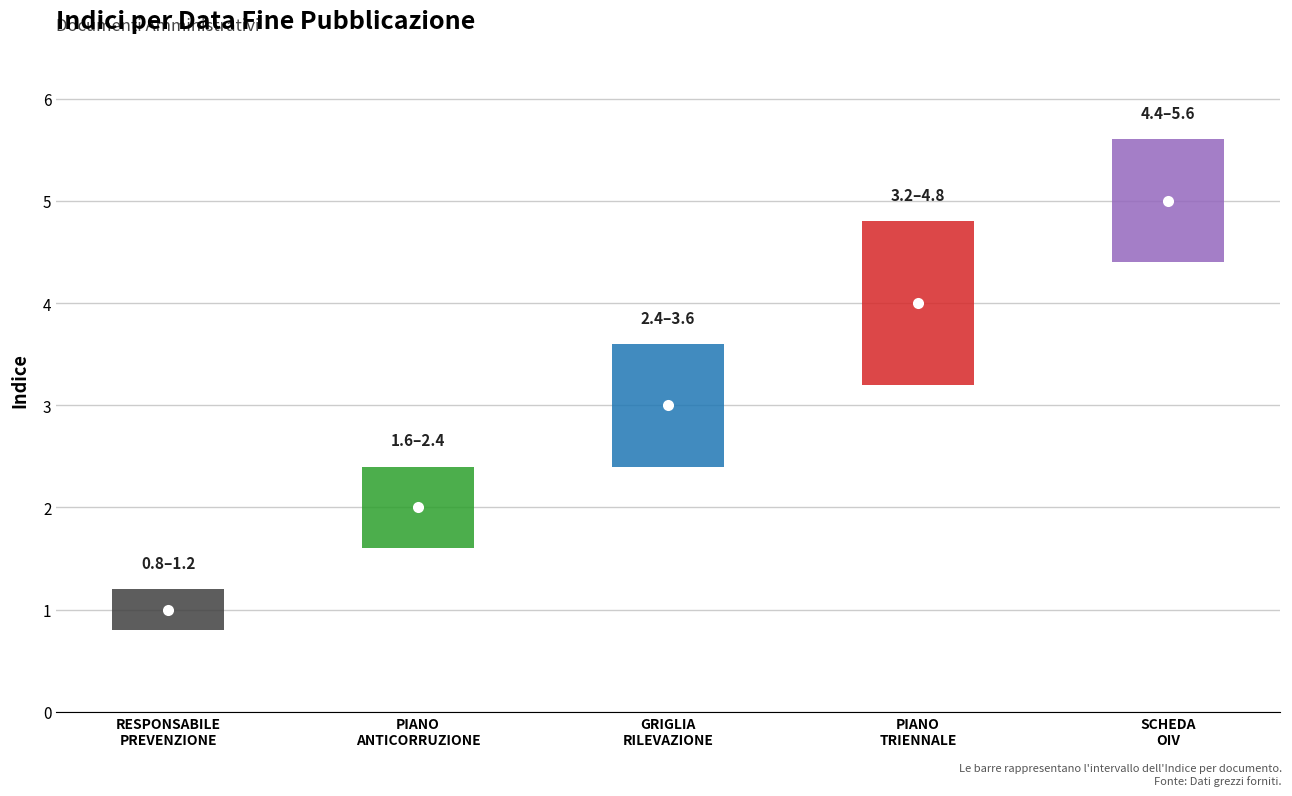

What is the value of the 5th bar from the left?

5